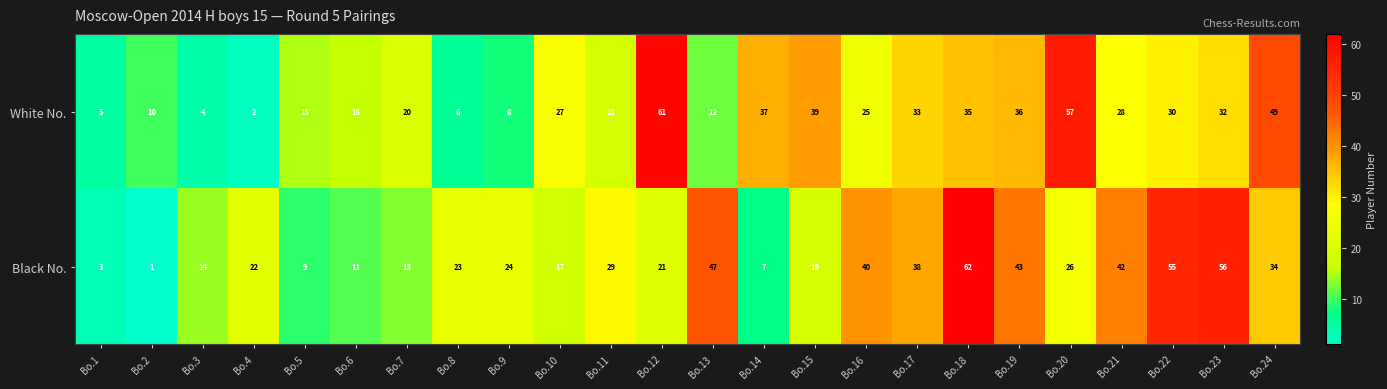

Rank the series by their average value, from lowest to highest.

White No., Black No.